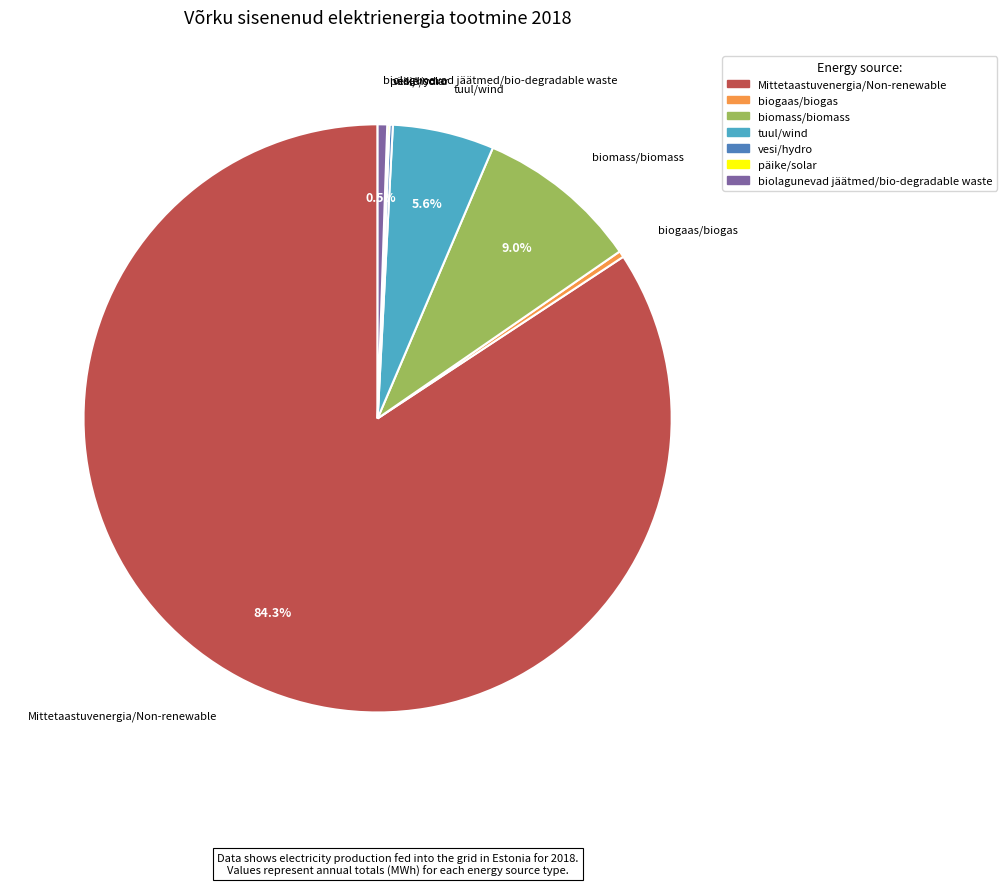

To the nearest percent, what is the average slice percentage?

14%